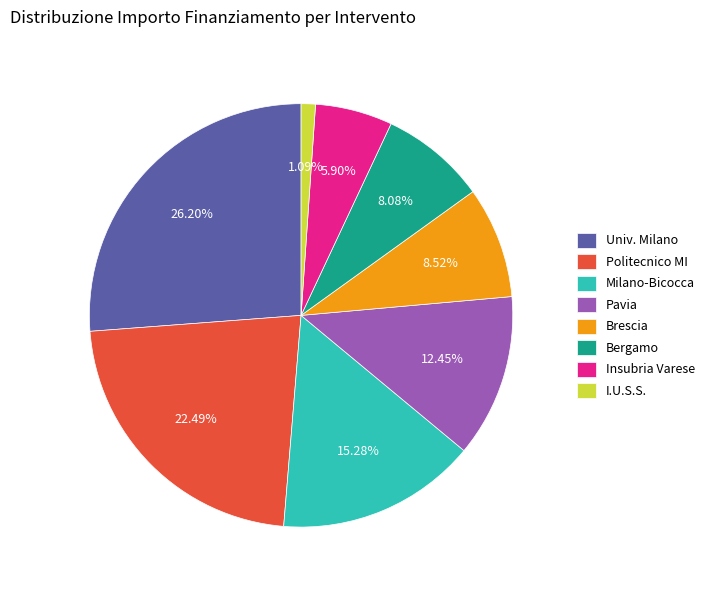

Is there any slice that represents more than half of the pie?

No